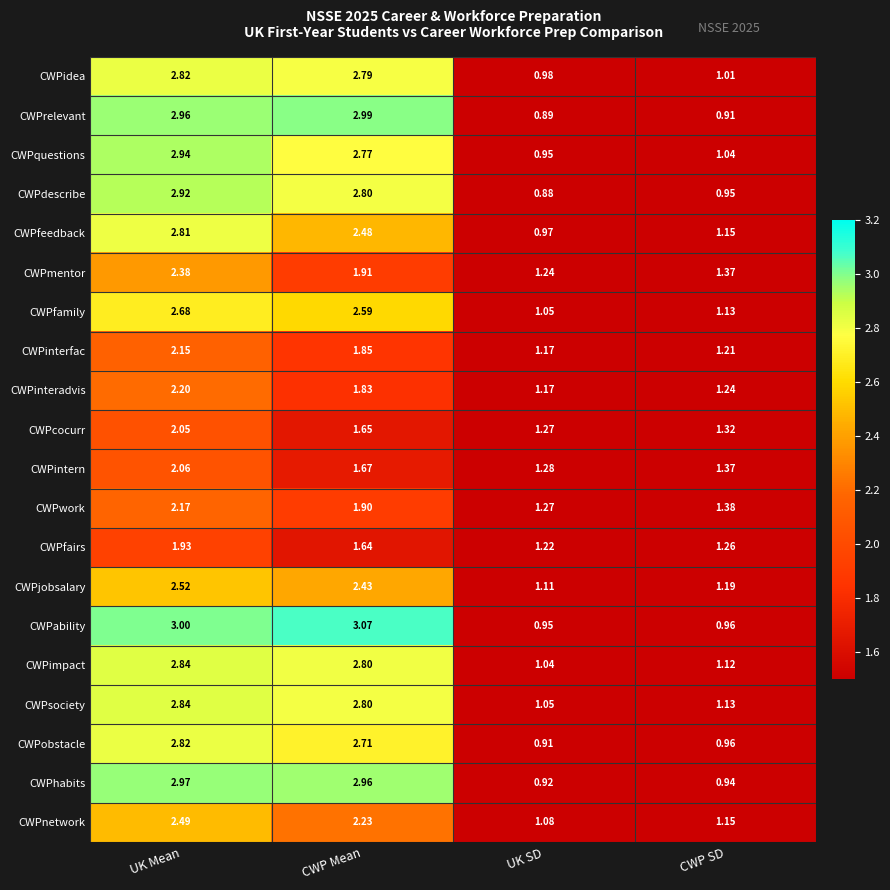

Where does the CWPfamily series first go above 2?

UK Mean